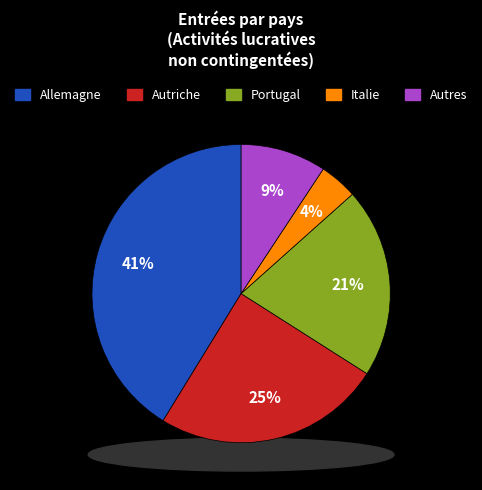

Is there any slice that represents more than half of the pie?

No